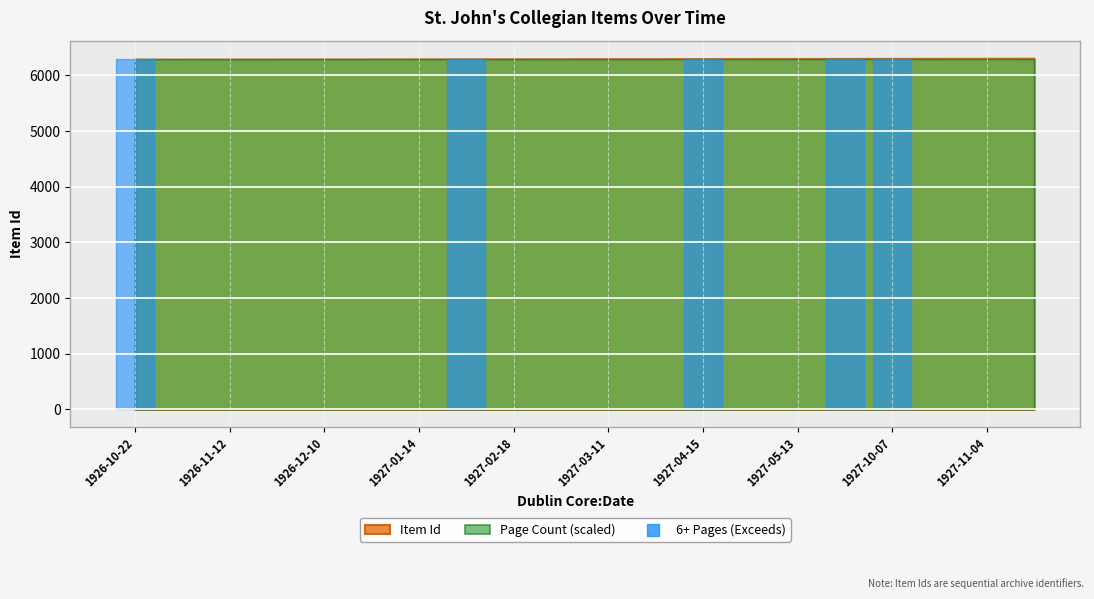

What is the change in value from 1926-10-22 to 1927-01-14?

+6